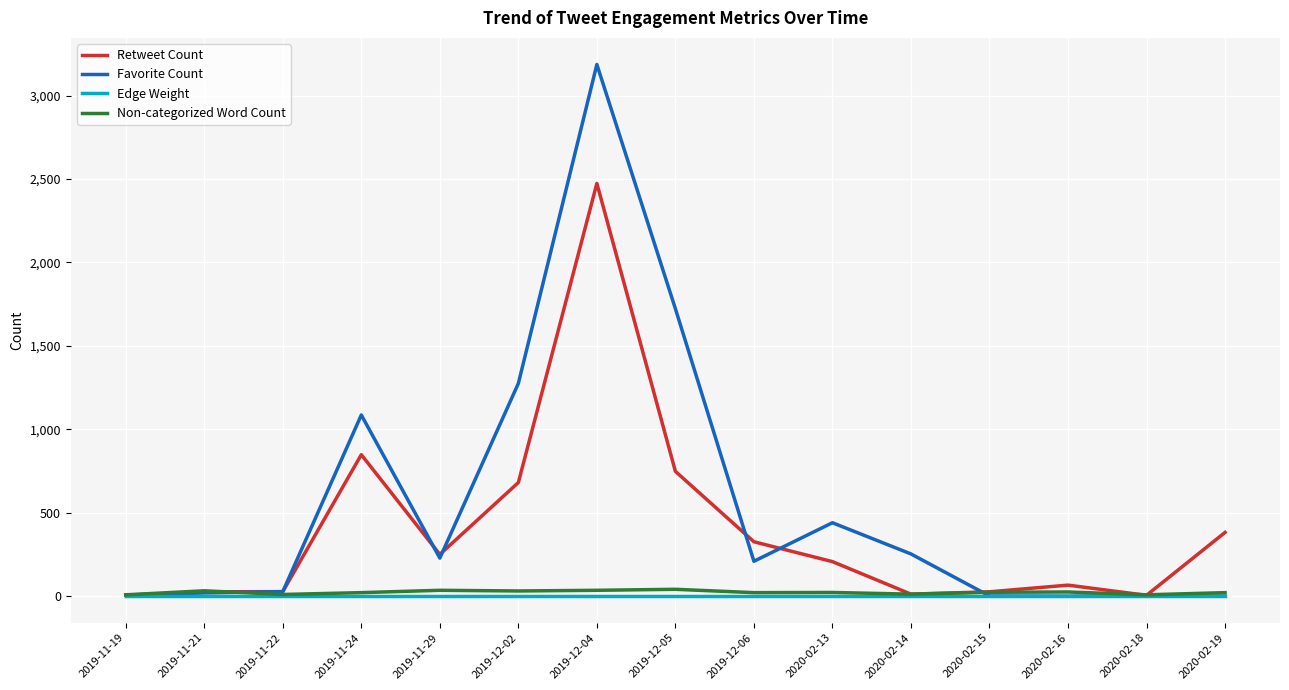

What is the maximum value for Favorite Count?

3187